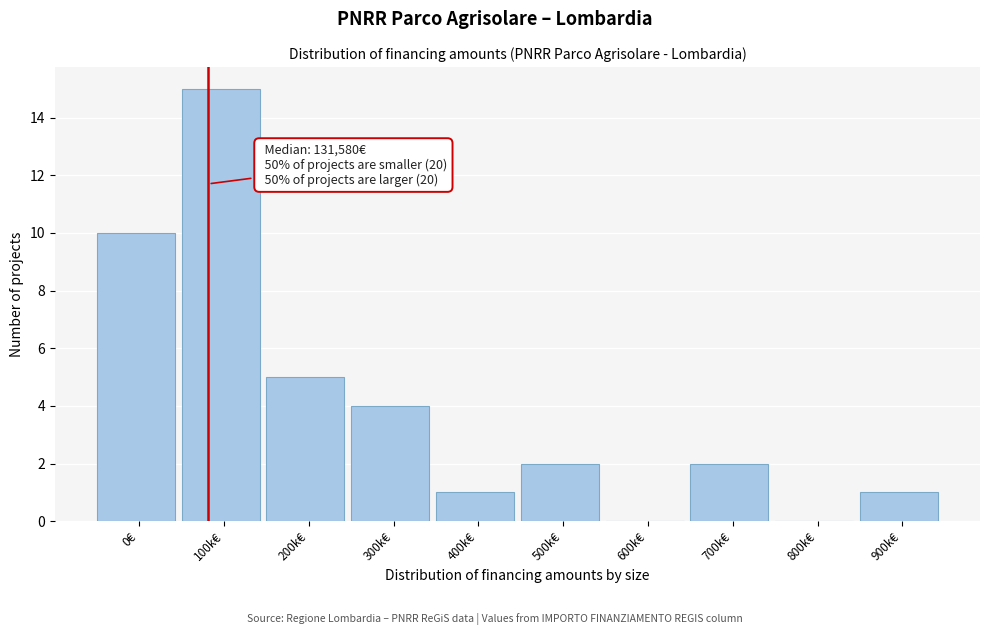

Reading right to left, transcribe all the data shown in this chart.

900k€=1	800k€=0	700k€=2	600k€=0	500k€=2	400k€=1	300k€=4	200k€=5	100k€=15	0€=10